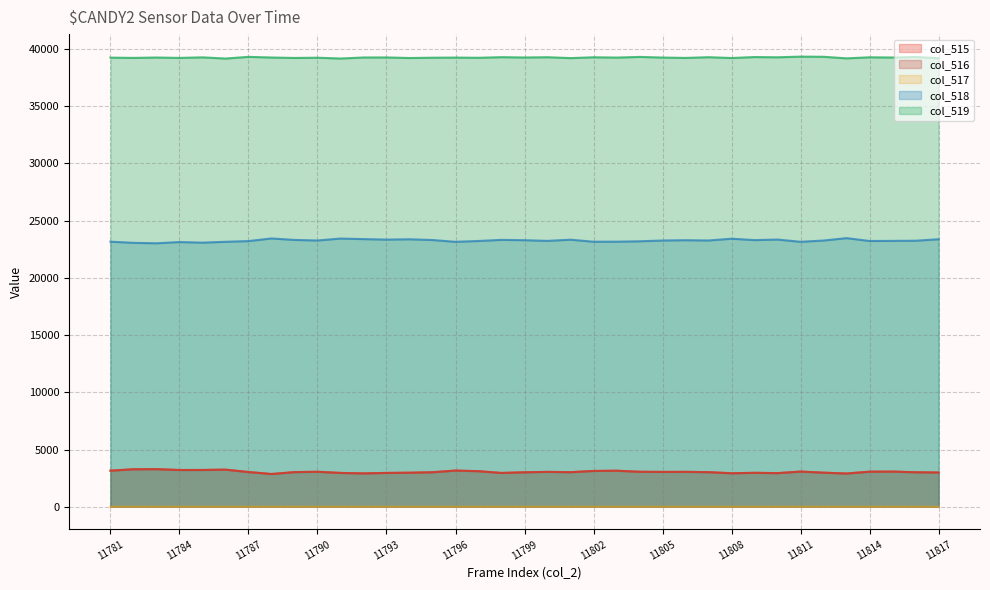

True or false: col_518 and col_519 intersect in this chart.

False